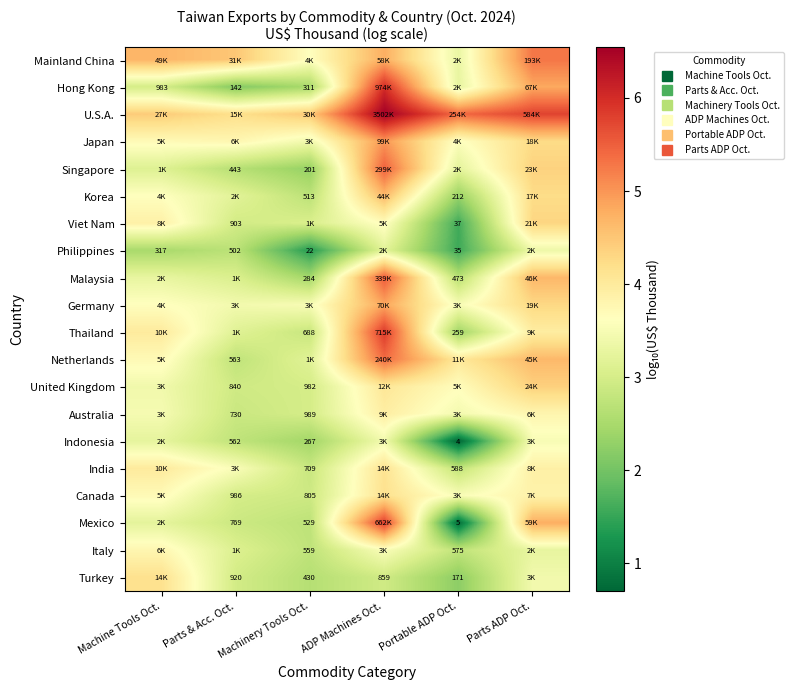

At how many categories does at least one series exceed 2?

6